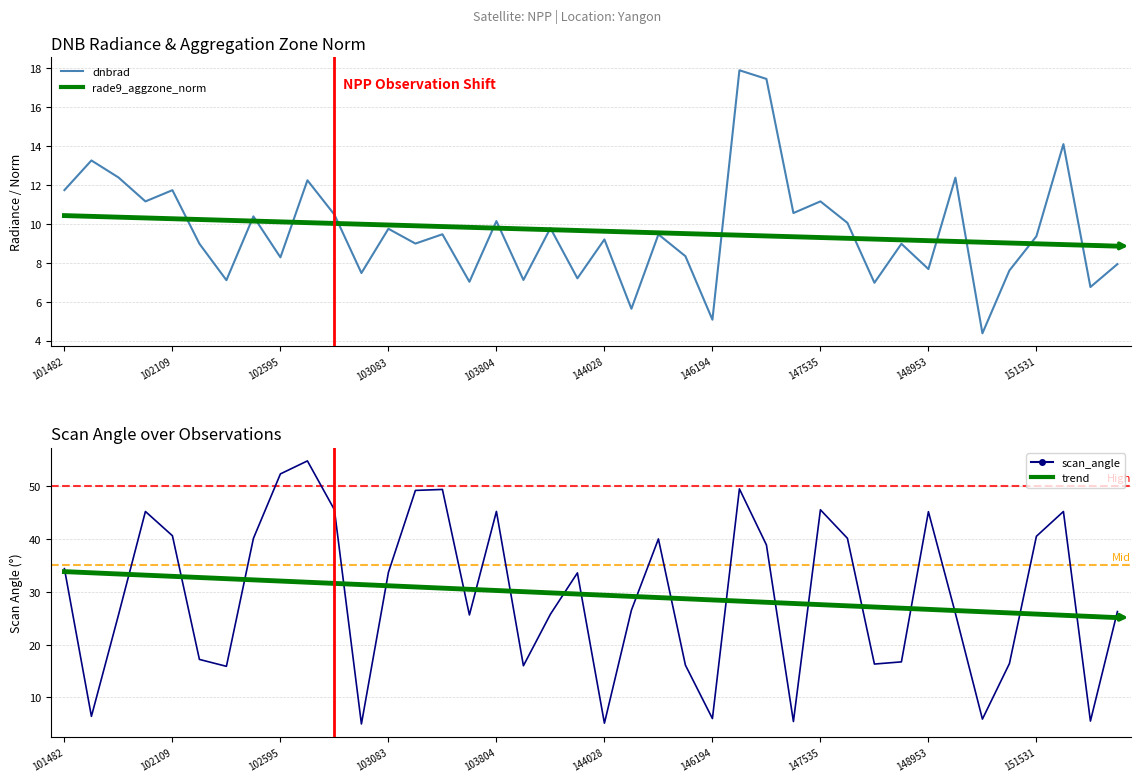

What is the total value across all series at 27?

53.1